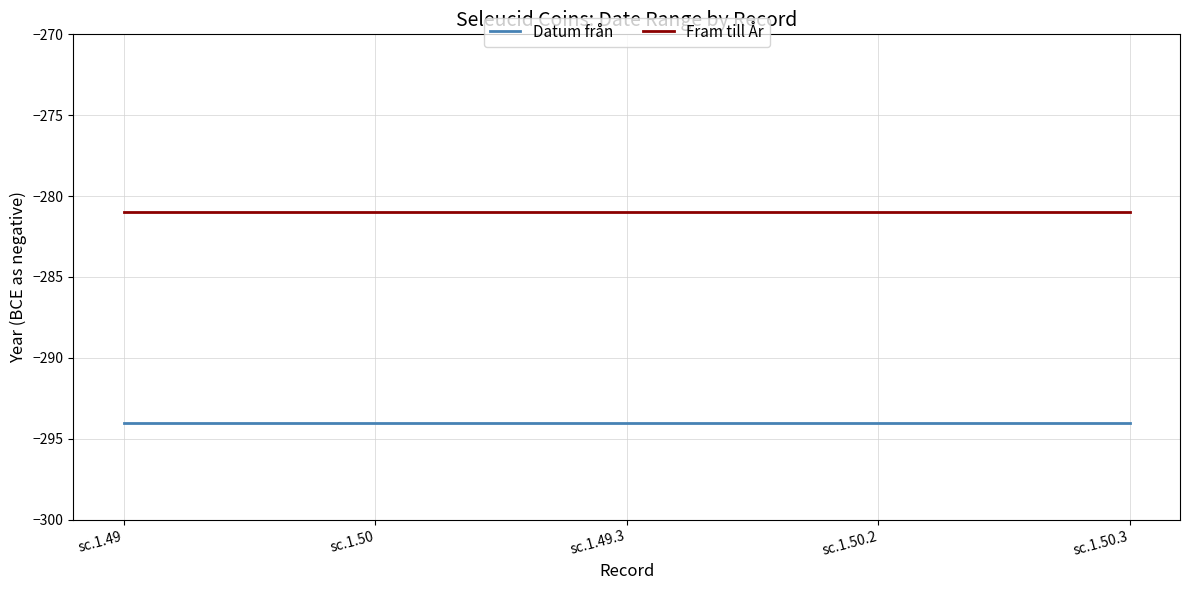

True or false: Datum från and Fram till År intersect in this chart.

False